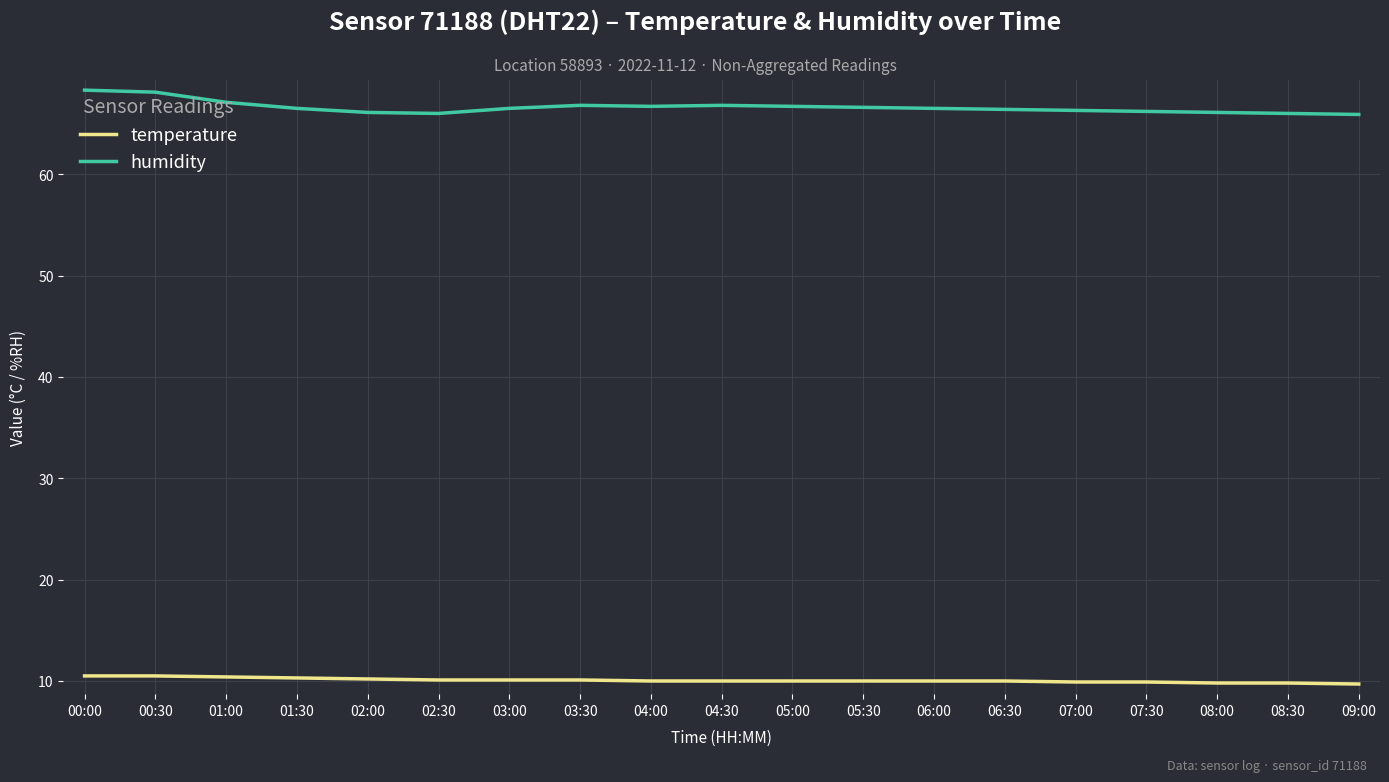

True or false: humidity and temperature intersect in this chart.

False